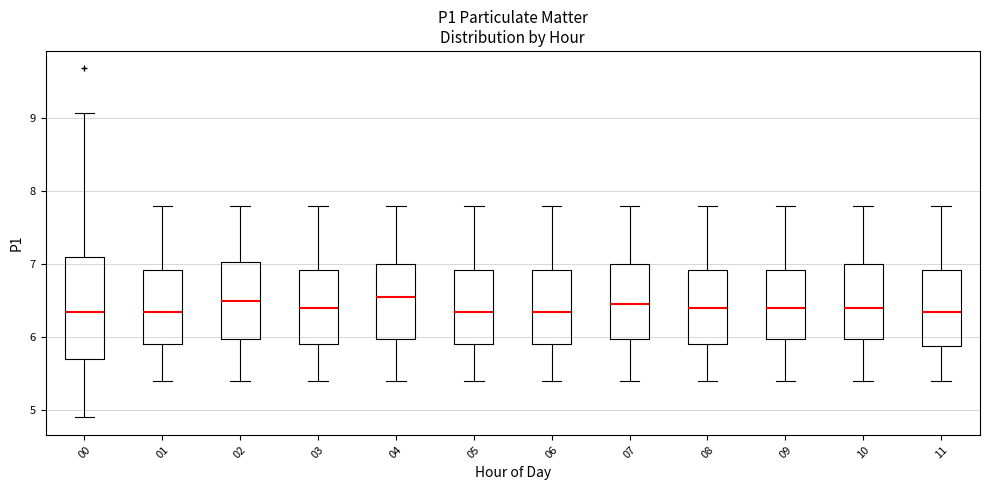

Reading left to right, read every box against the y-axis: the position of its median line, the range the box covers, and the ends of its whiskers. The values are not printed on the chart, so give them approximately, as read against the axis.

00: median 6.4, box 5.7 to 7.1, whiskers 4.9 to 9.1
01: median 6.4, box 5.9 to 6.9, whiskers 5.4 to 7.8
02: median 6.5, box 6.0 to 7.0, whiskers 5.4 to 7.8
03: median 6.4, box 5.9 to 6.9, whiskers 5.4 to 7.8
04: median 6.6, box 6.0 to 7.0, whiskers 5.4 to 7.8
05: median 6.4, box 5.9 to 6.9, whiskers 5.4 to 7.8
06: median 6.4, box 5.9 to 6.9, whiskers 5.4 to 7.8
07: median 6.5, box 6.0 to 7.0, whiskers 5.4 to 7.8
08: median 6.4, box 5.9 to 6.9, whiskers 5.4 to 7.8
09: median 6.4, box 6.0 to 6.9, whiskers 5.4 to 7.8
10: median 6.4, box 6.0 to 7.0, whiskers 5.4 to 7.8
11: median 6.4, box 5.9 to 6.9, whiskers 5.4 to 7.8